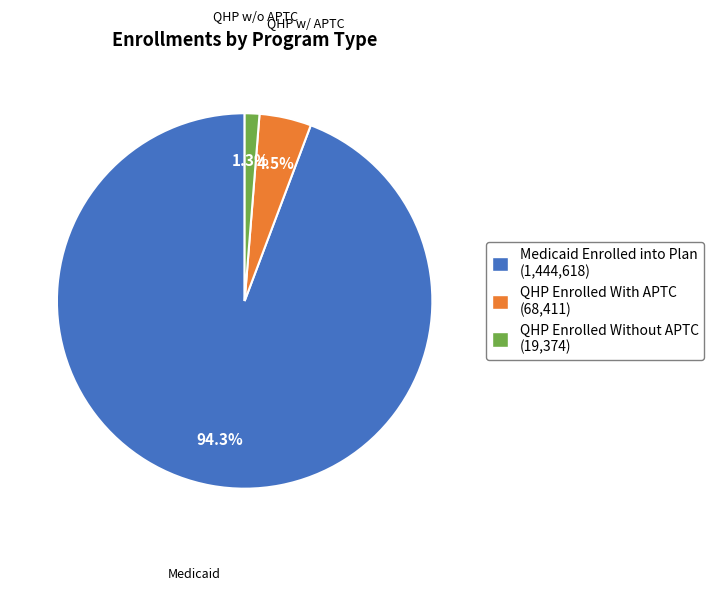

Is the sum of QHP Enrolled With APTC (68,411) and QHP Enrolled Without APTC (19,374) greater than half?

No